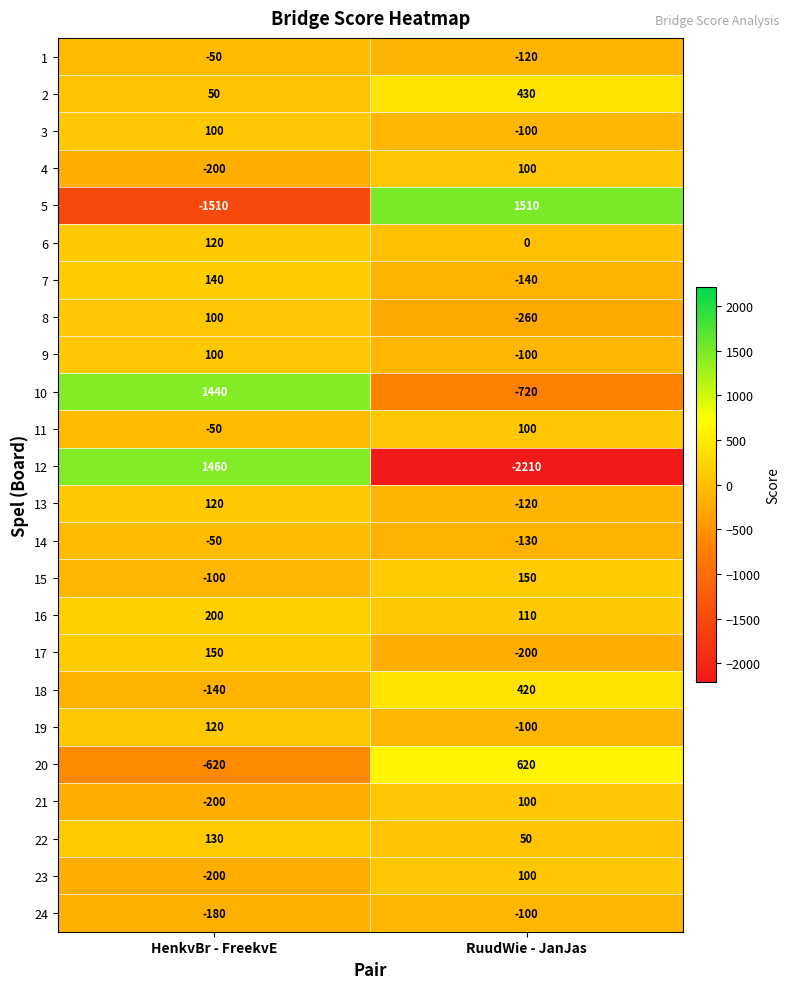

Which series has the largest range (max minus min)?

12